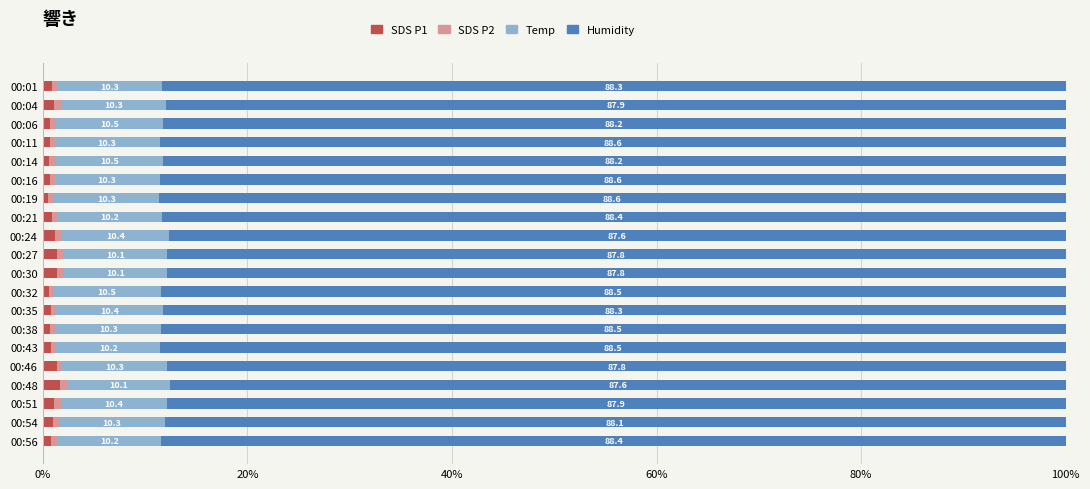

What is the total value across all series at 00:35?

100.0